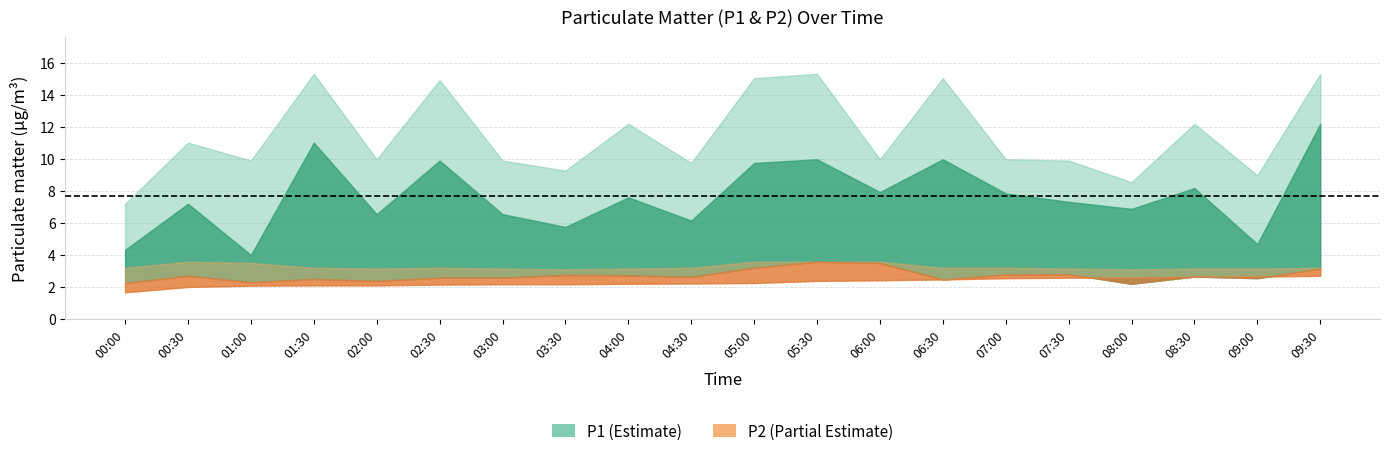

Does the chart display data point markers on the line(s)?

No